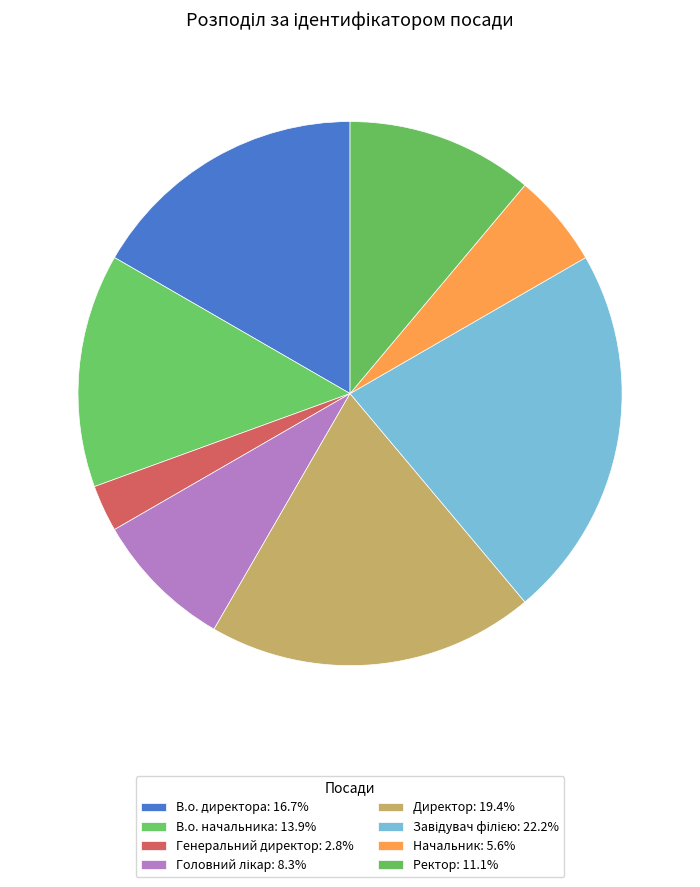

Count the number of slices in the pie.

8